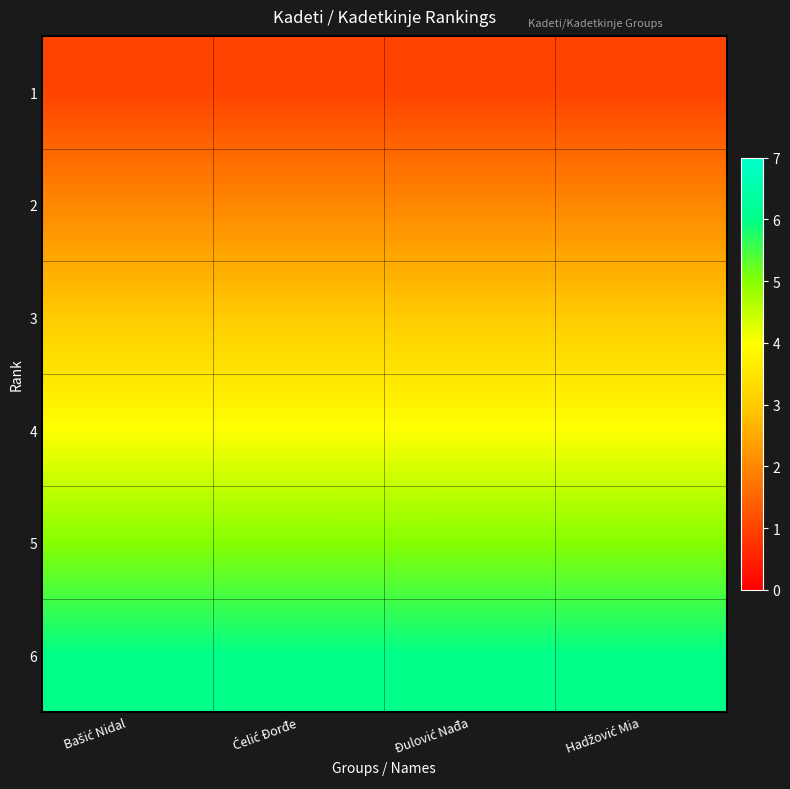

Reading left to right, what are all the values shown in this chart?

1: Bašić Nidal=1	Ćelić Đorđe=1	Đulović Nađa=1	Hadžović Mia=1
2: Bašić Nidal=2	Ćelić Đorđe=2	Đulović Nađa=2	Hadžović Mia=2
3: Bašić Nidal=3	Ćelić Đorđe=3	Đulović Nađa=3	Hadžović Mia=3
4: Bašić Nidal=4	Ćelić Đorđe=4	Đulović Nađa=4	Hadžović Mia=4
5: Bašić Nidal=5	Ćelić Đorđe=5	Đulović Nađa=5	Hadžović Mia=5
6: Bašić Nidal=6	Ćelić Đorđe=6	Đulović Nađa=6	Hadžović Mia=6